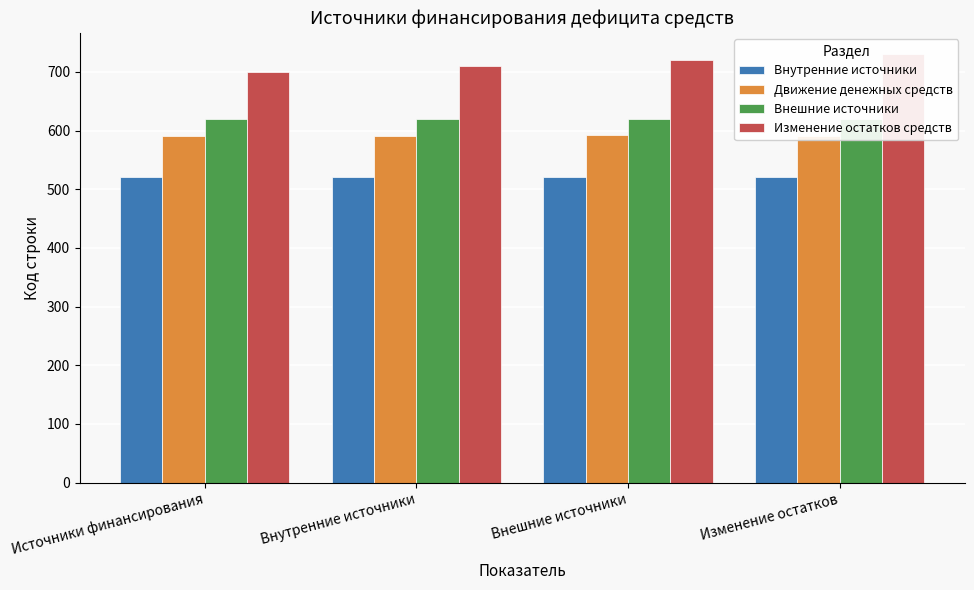

The Изменение остатков средств series shows 329 at Источники финансирования. True or false?

False